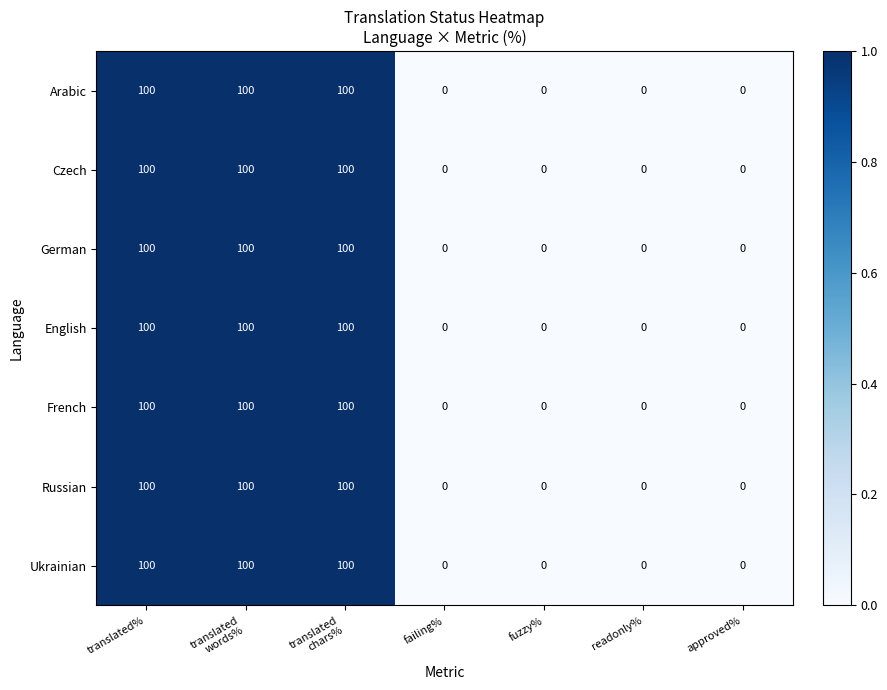

What is the greatest value displayed?

100